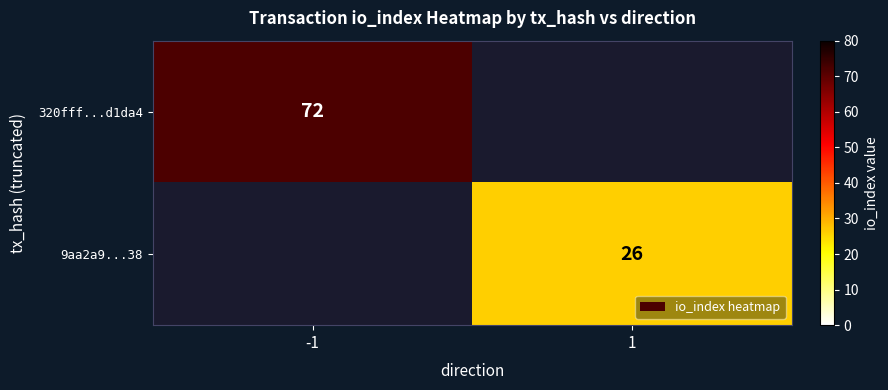

Is the value of 9aa2a9...38 at 1 greater than the value of 320fff...d1da4 at -1?

No